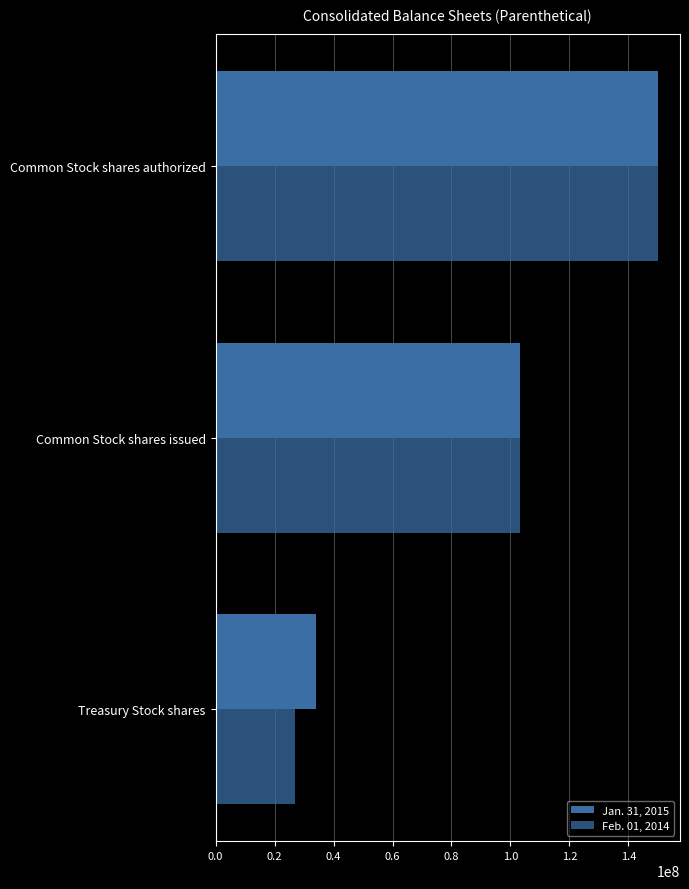

What is the value of the Jan. 31, 2015 bar at the 2nd from the left?

103300000